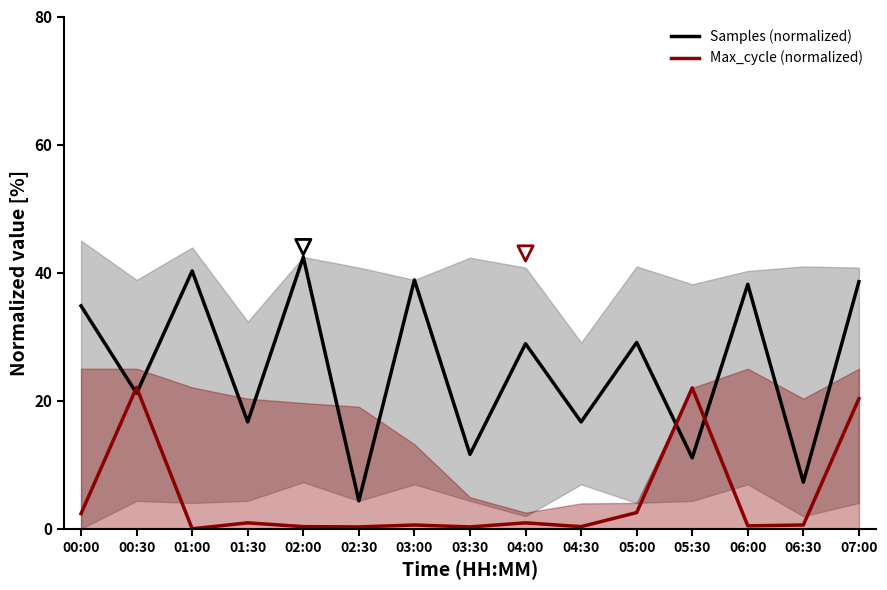

Which series has the largest Y range (max minus min)?

Samples (normalized)